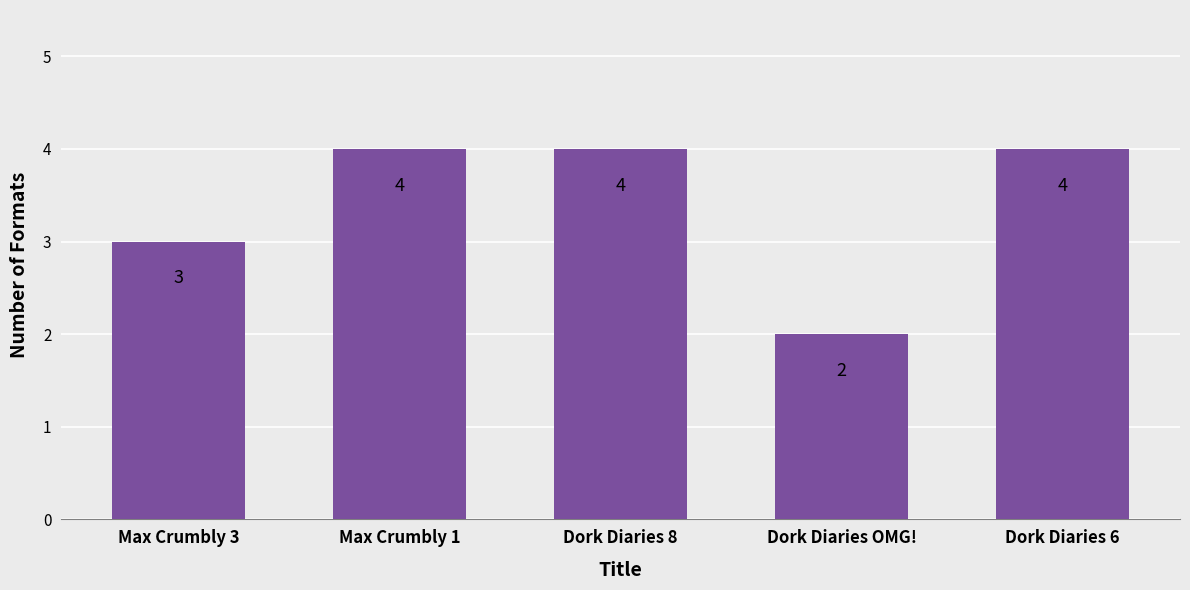

Approximately how many times larger is the value at Max Crumbly 1 compared to Dork Diaries OMG!?

2.0